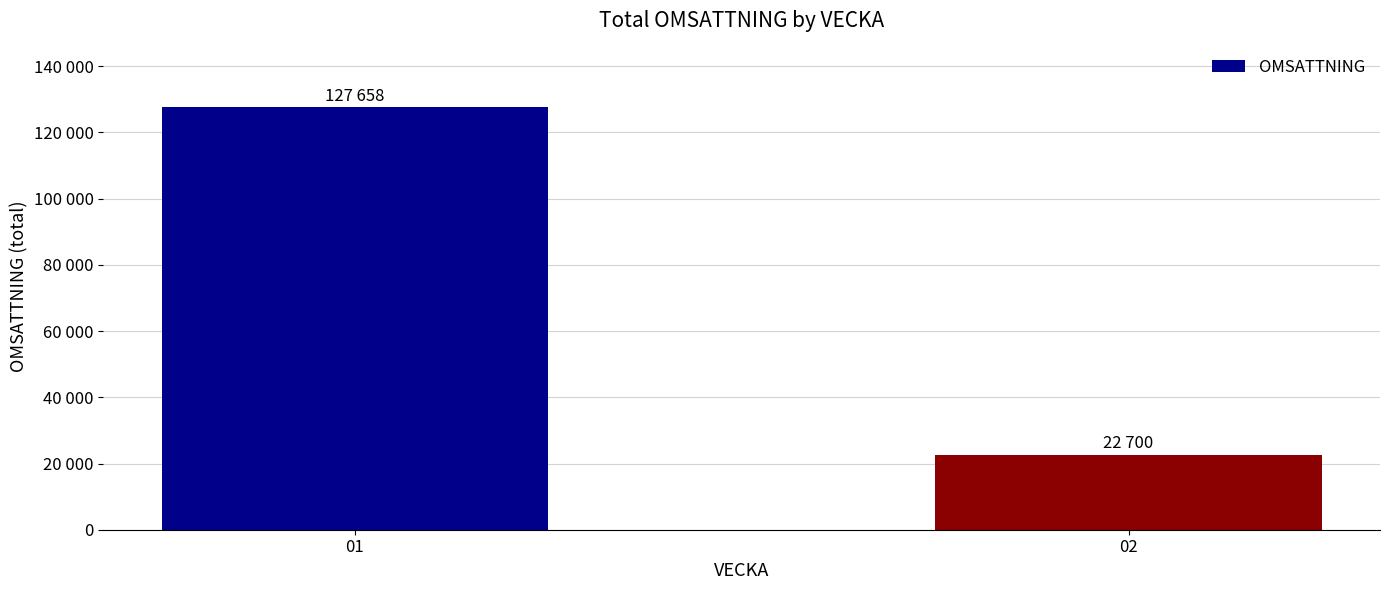

Rank the categories by value from lowest to highest.

02, 01